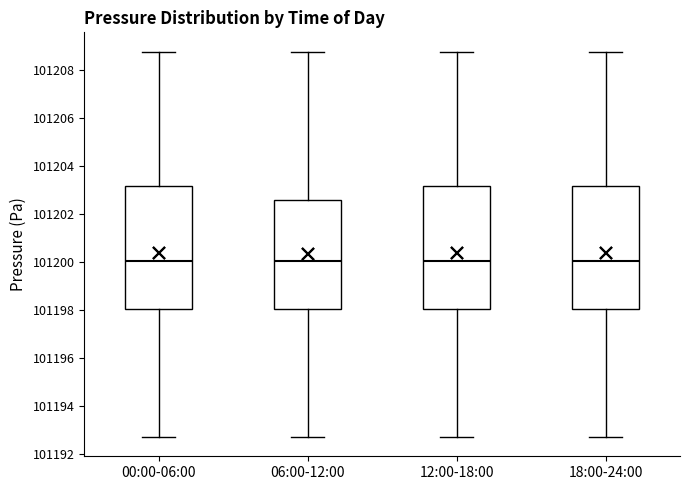

Where is the lower edge of the box for 00:00-06:00 on the y-axis? The values are not printed on the chart, so give them approximately, as read against the axis.

101198.0